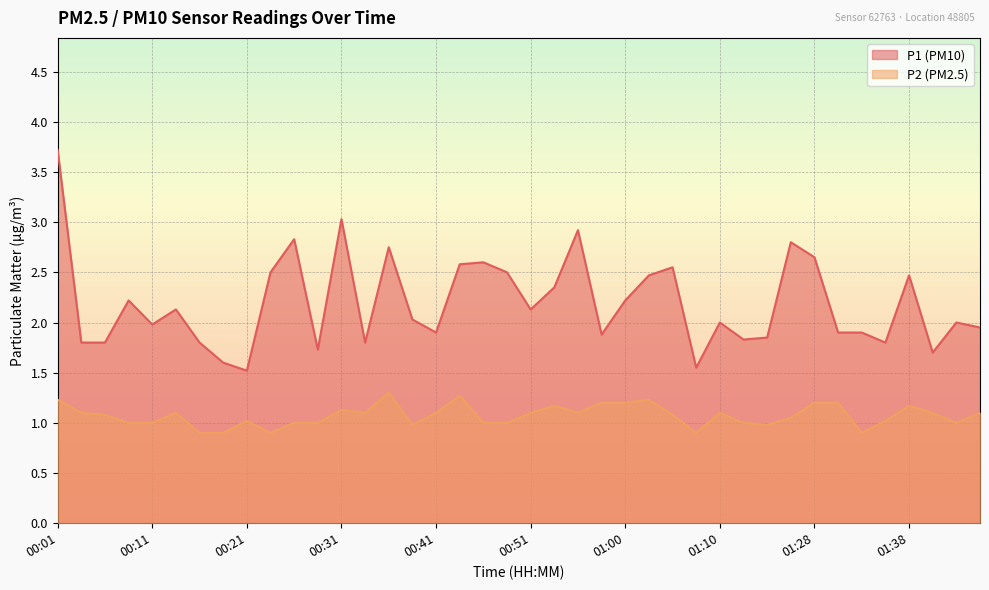

List the series in order of their peak value, highest first.

P1 (PM10), P2 (PM2.5)